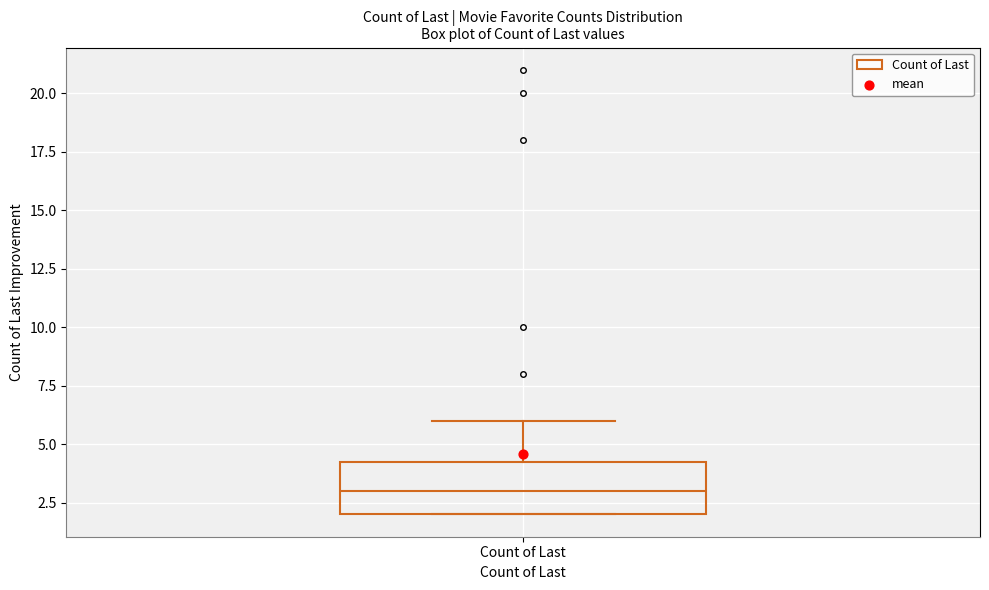

Transcribe this box plot: give where the median line is, the range the box spans, and where the two whiskers end, as read against the y-axis. The values are not printed on the chart, so give them approximately, as read against the axis.

median 3.0, box 2.0 to 4.5, whiskers 2.0 to 6.0